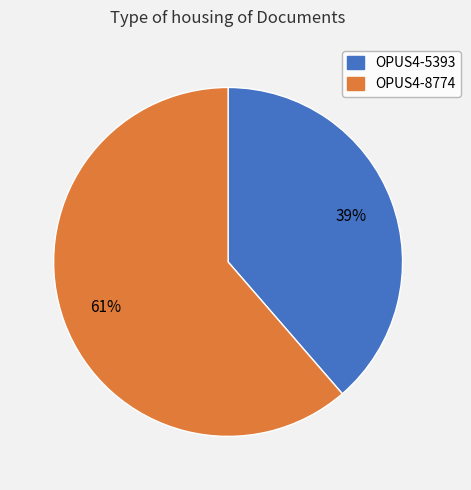

Count the number of slices in the pie.

2